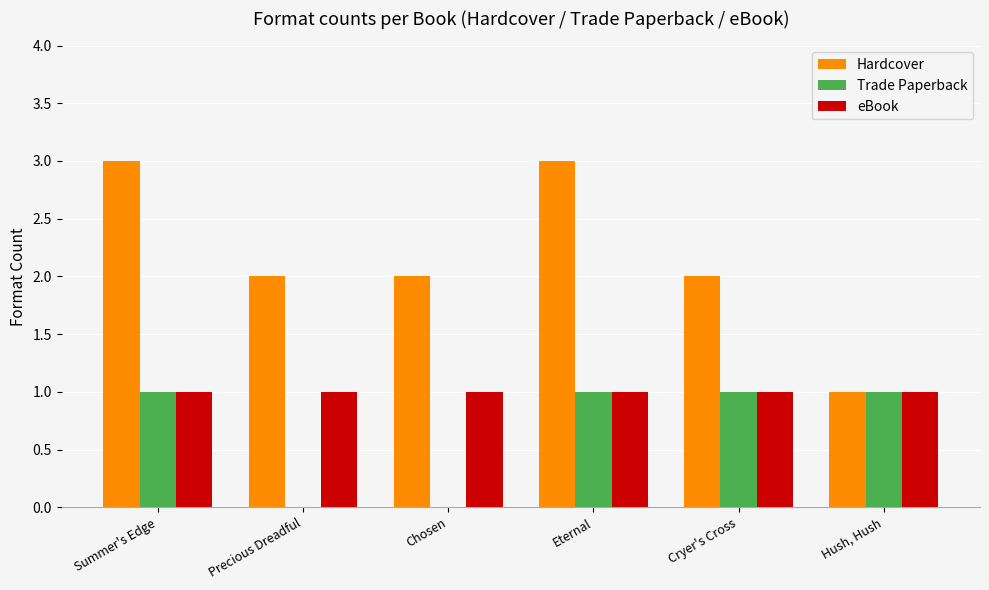

Which series has the largest total across all categories?

Hardcover